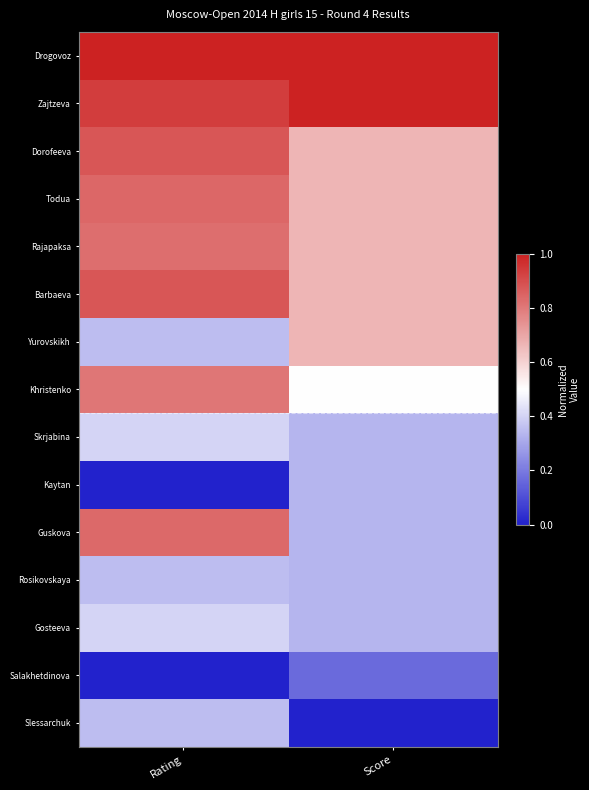

List the series in order of their peak value, lowest first.

Salakhetdinova, Kaytan, Rosikovskaya, Slessarchuk, Skrjabina, Gosteeva, Yurovskikh, Khristenko, Rajapaksa, Guskova, Todua, Dorofeeva, Barbaeva, Drogovoz, Zajtzeva